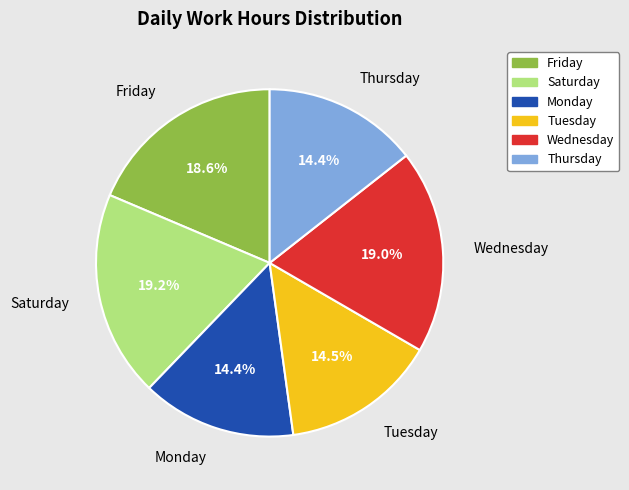

What is the ratio of the value at Monday to the value at Wednesday?

0.8